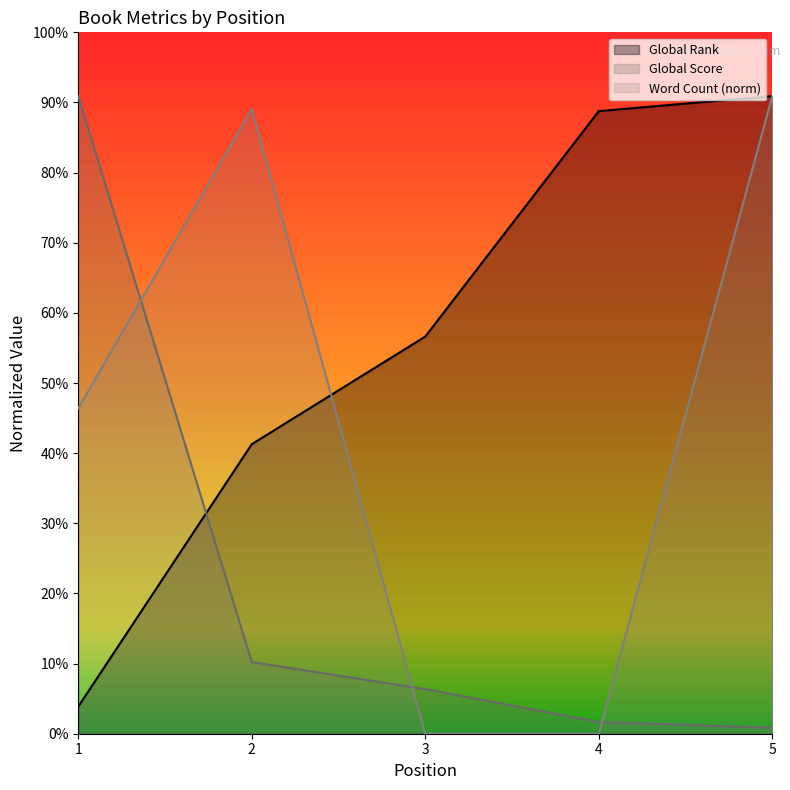

What are all the series names shown in the legend?

Global Rank, Global Score, Word Count (norm)